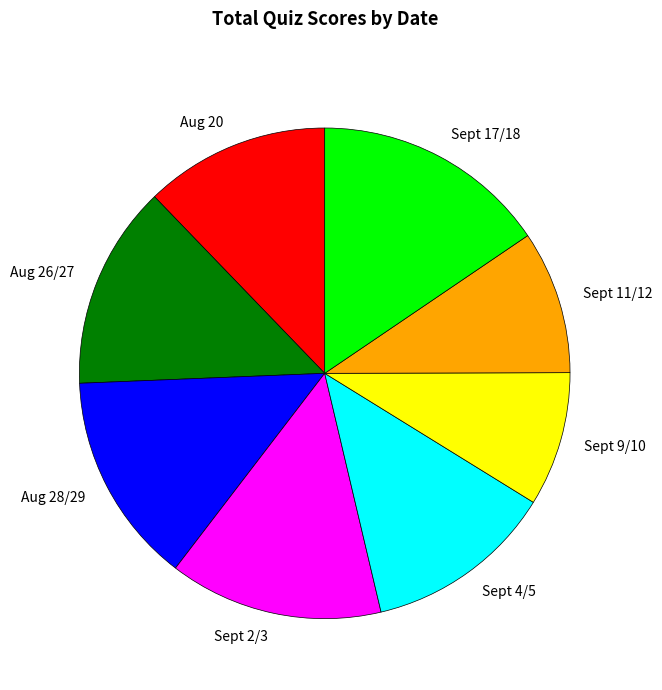

How many segments does this pie chart have?

8